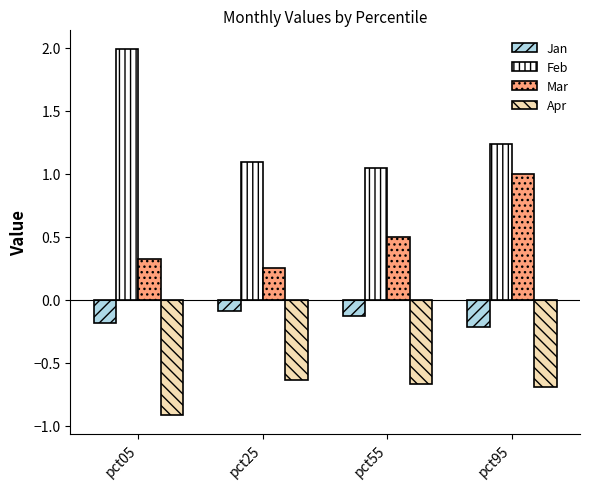

Rank the series at pct25 from lowest to highest value.

Apr, Jan, Mar, Feb